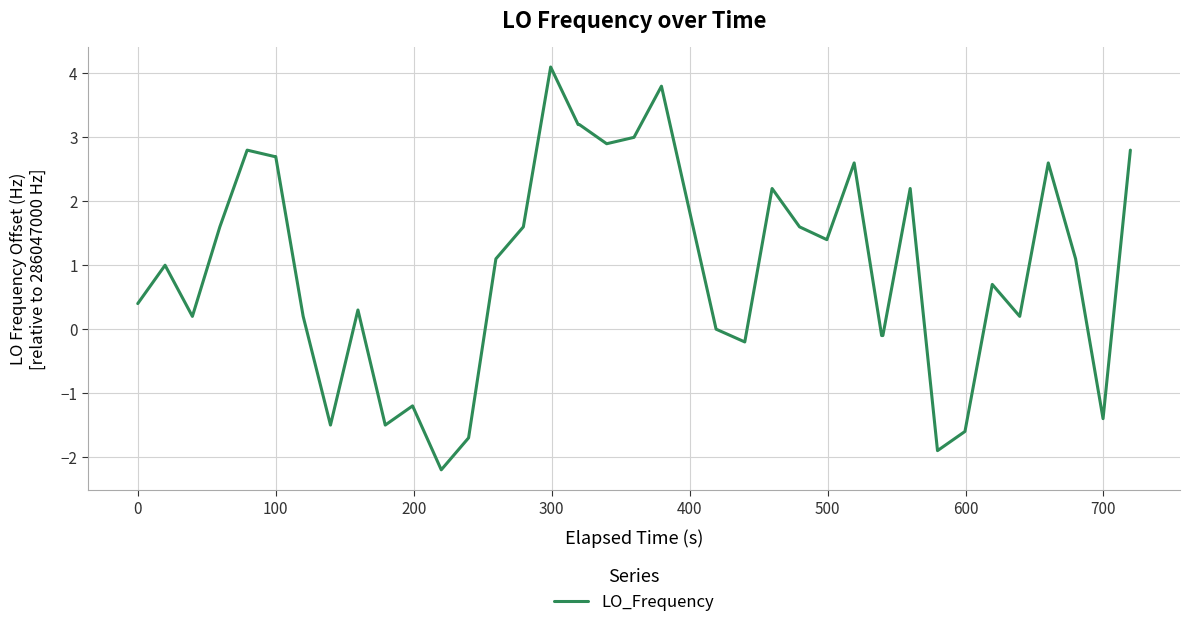

What is the difference between the maximum and minimum values?

6.3